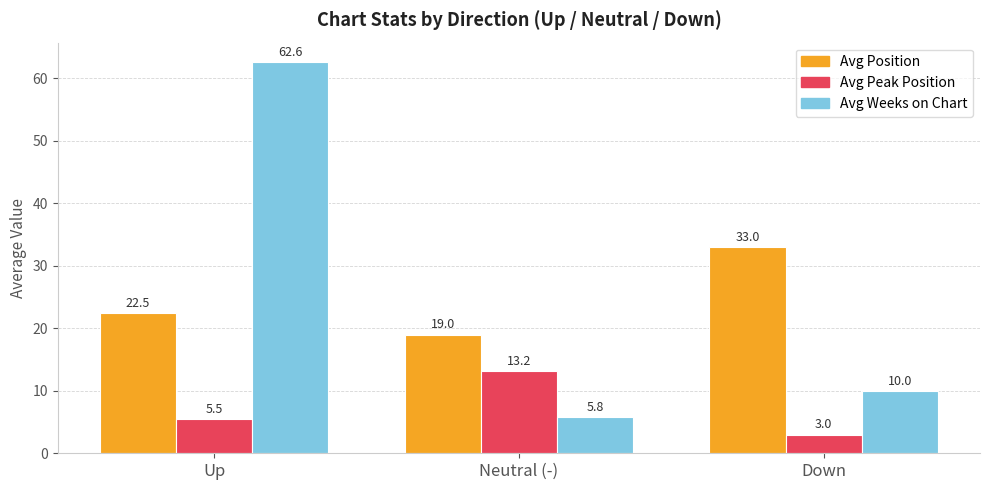

Rank the series at Down from highest to lowest value.

Avg Position, Avg Weeks on Chart, Avg Peak Position